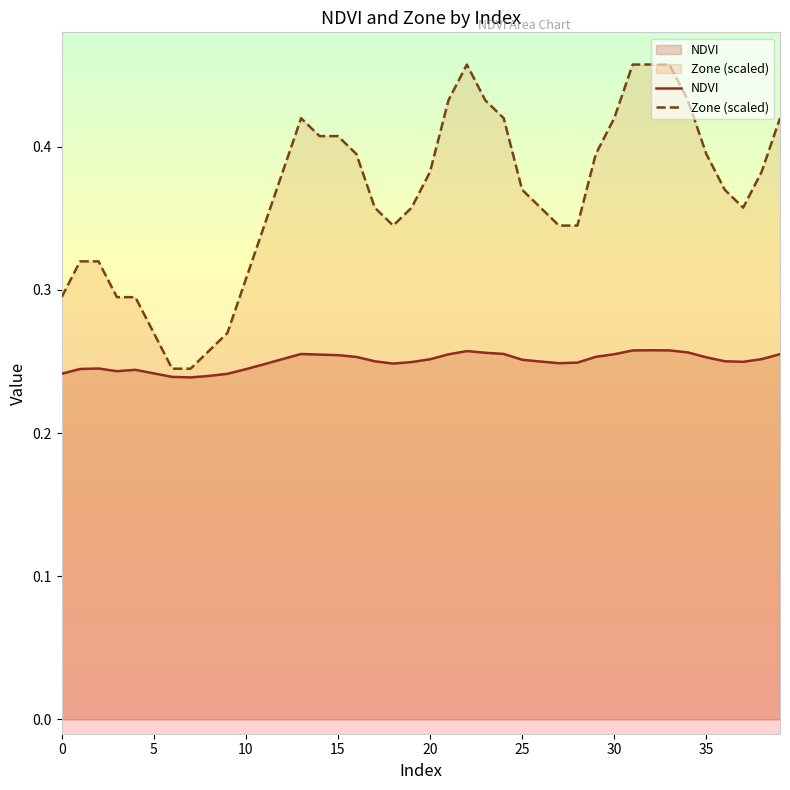

In Zone (scaled), how many points are lower than both neighbors (excluding endpoints)?

2